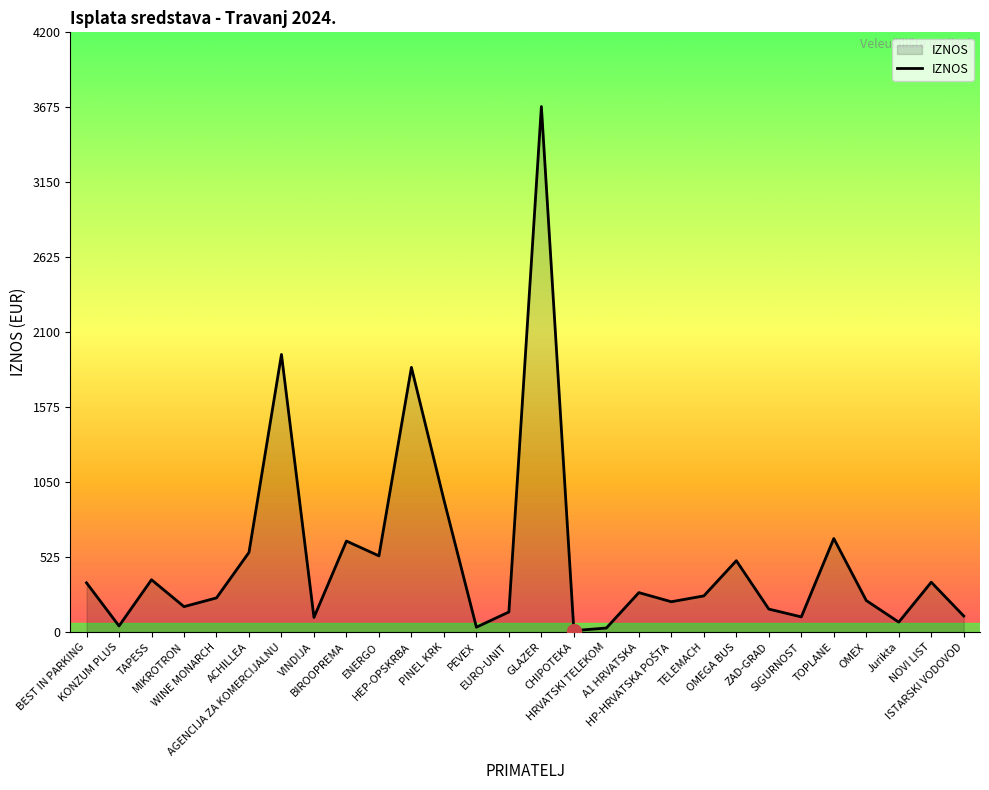

What value does the data have at MIKROTRON?

178.4